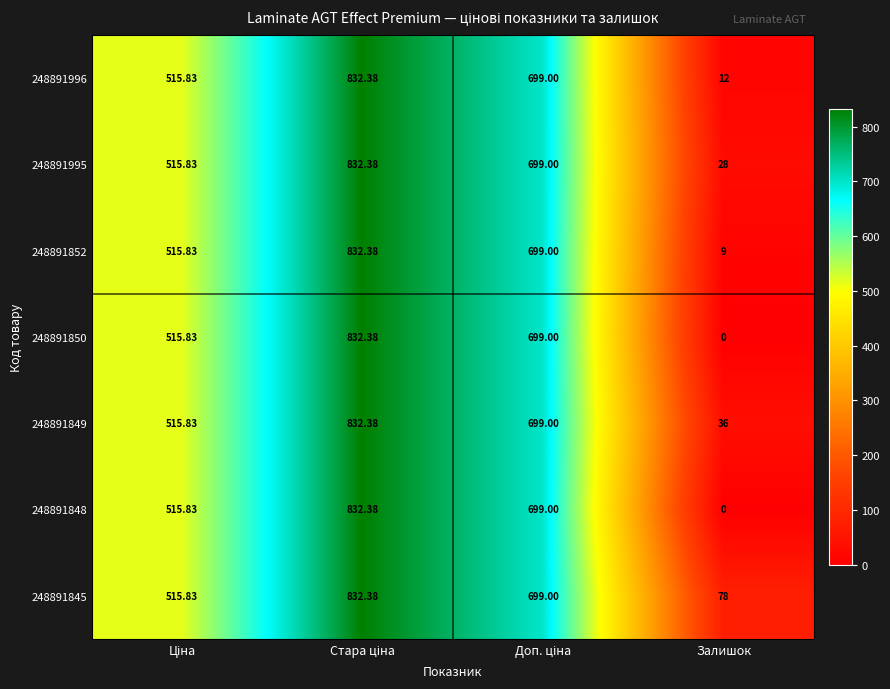

Which category has the lowest value across all series?

Залишок